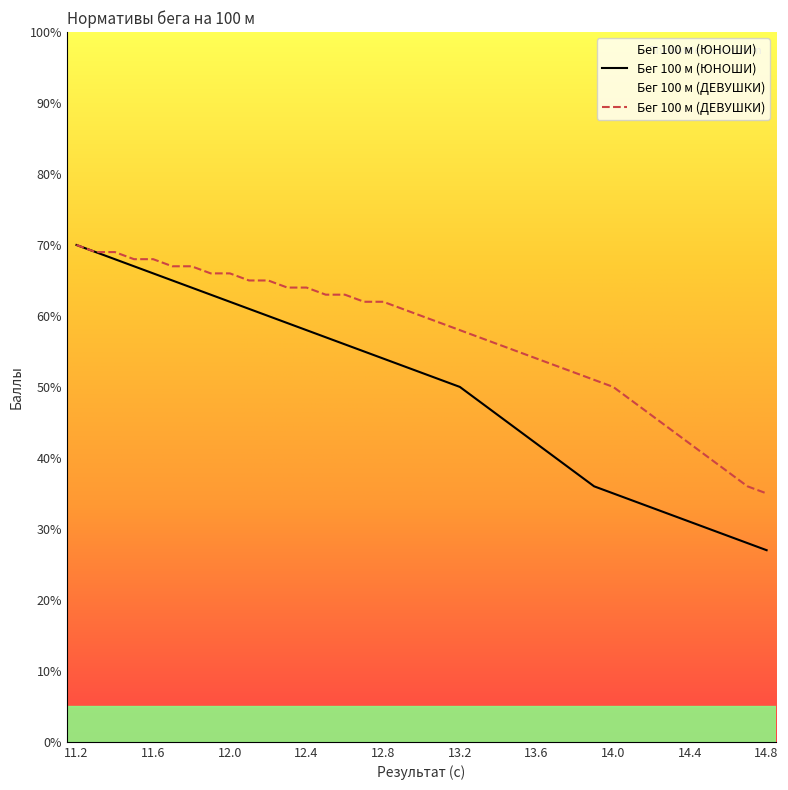

Which category has the highest value across all series?

11.2